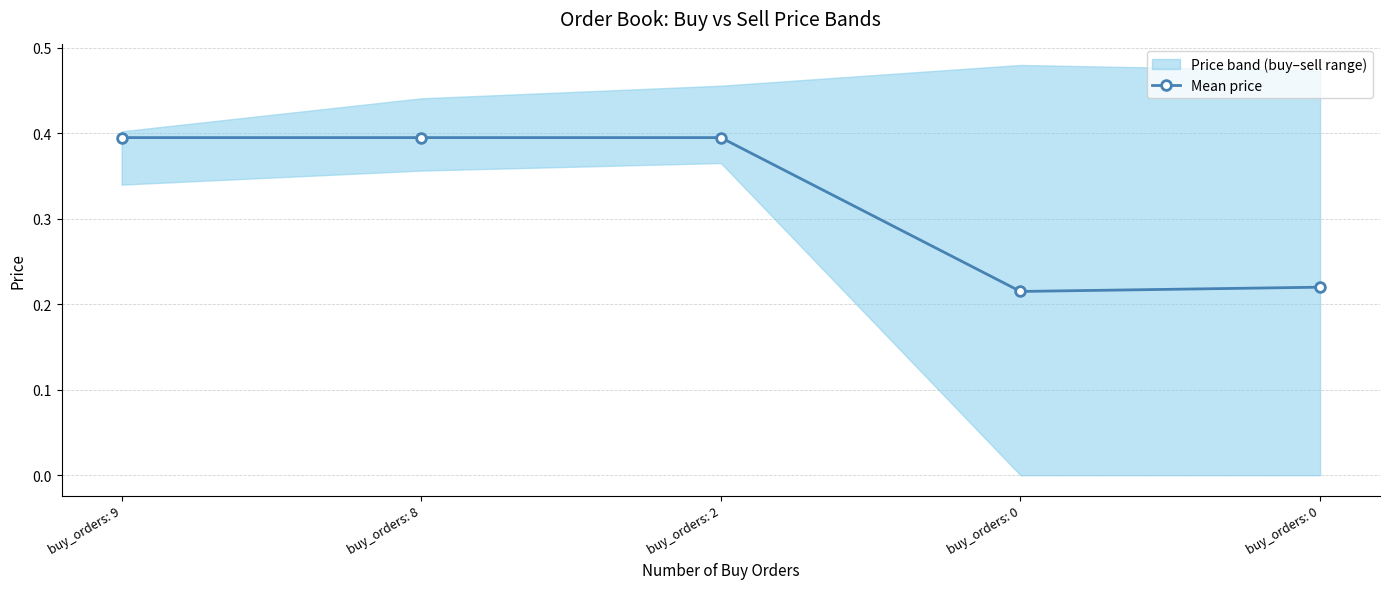

Rank the categories by value from highest to lowest.

buy_orders: 9, buy_orders: 8, buy_orders: 2, buy_orders: 0, buy_orders: 0